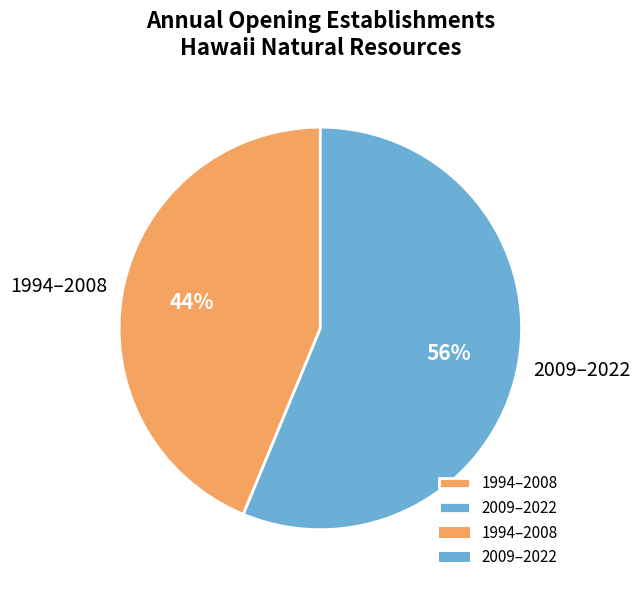

Combined, do 2009–2022 and 1994–2008 account for over 50%?

Yes